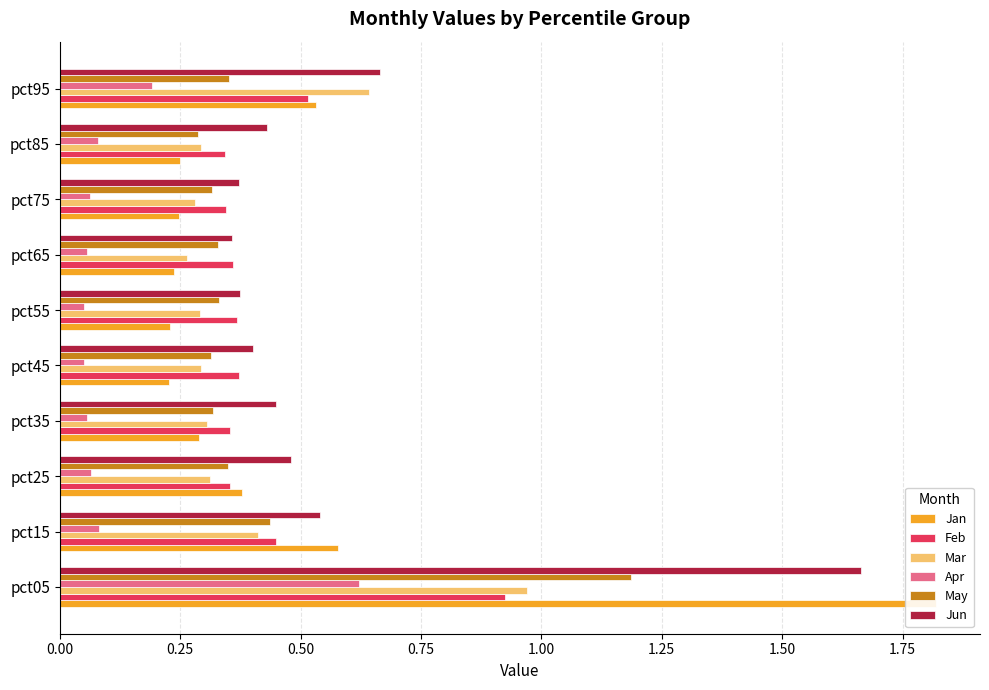

Reading left to right, what are all the values shown in this chart?

Jan: 1.8	0.6	0.4	0.3	0.2	0.2	0.2	0.2	0.2	0.5
Feb: 0.9	0.4	0.4	0.4	0.4	0.4	0.4	0.3	0.3	0.5
Mar: 1.0	0.4	0.3	0.3	0.3	0.3	0.3	0.3	0.3	0.6
Apr: 0.6	0.1	0.1	0.1	0.1	0.1	0.1	0.1	0.1	0.2
May: 1.2	0.4	0.3	0.3	0.3	0.3	0.3	0.3	0.3	0.4
Jun: 1.7	0.5	0.5	0.4	0.4	0.4	0.4	0.4	0.4	0.7